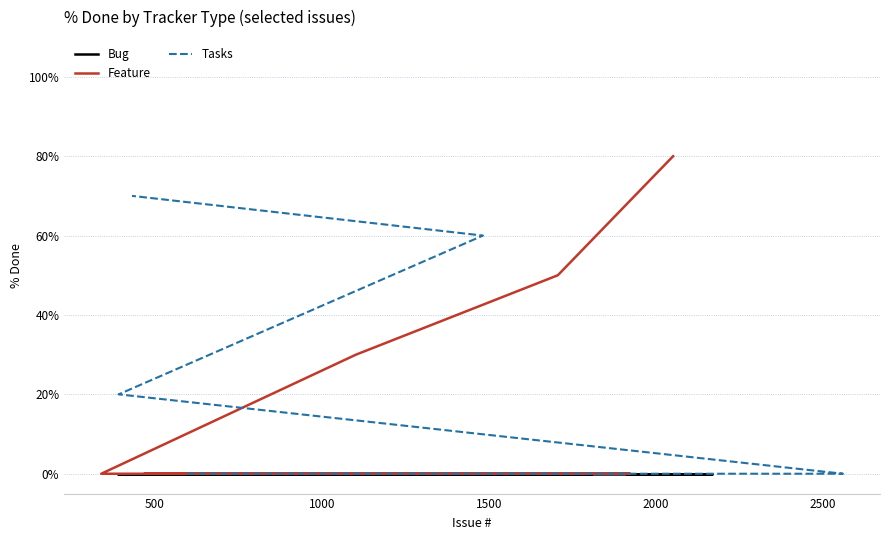

Which series has the largest total across all categories?

Feature